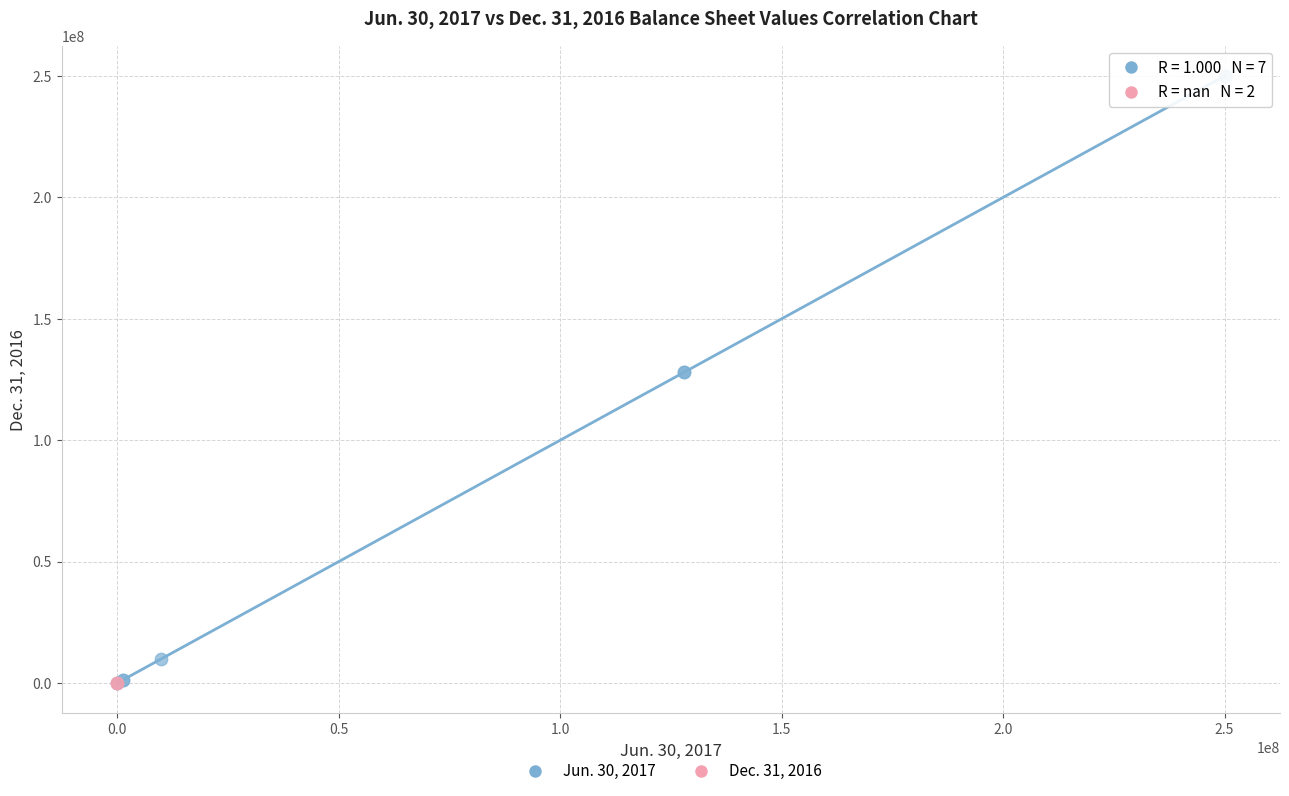

Which series contains the highest Y value?

Jun. 30, 2017